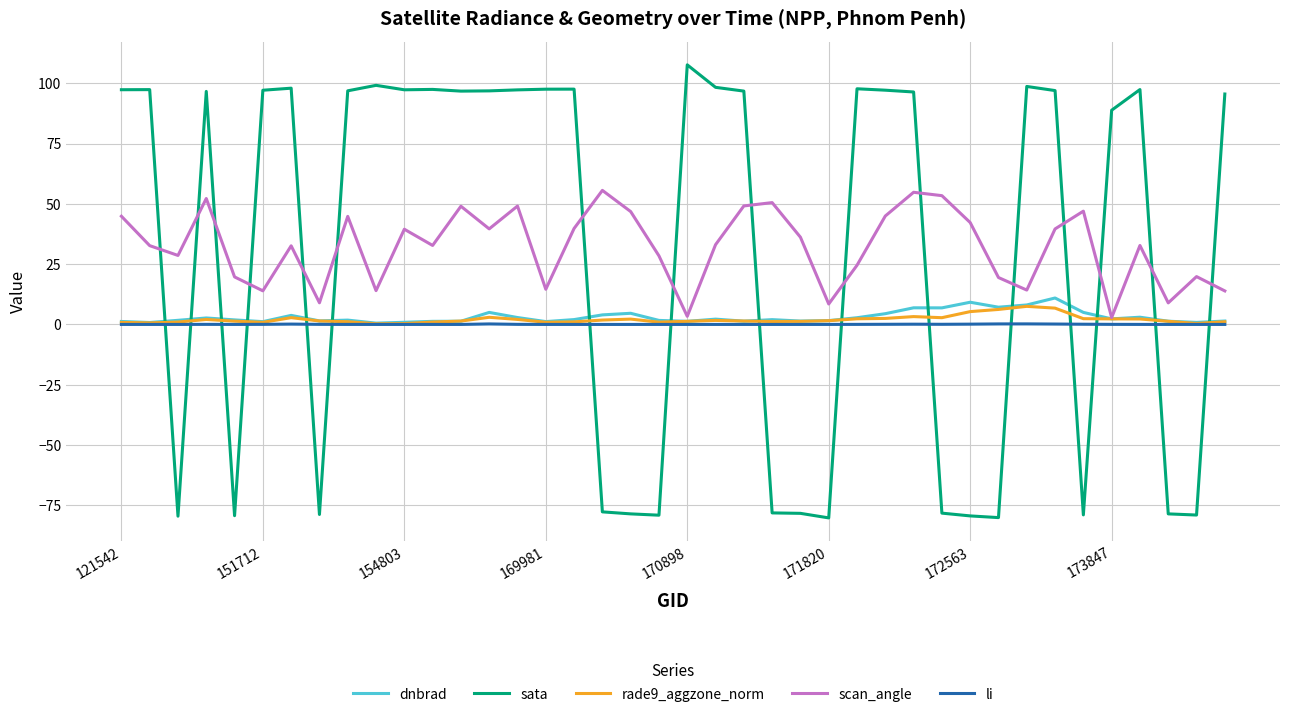

Which series has the largest range (max minus min)?

sata